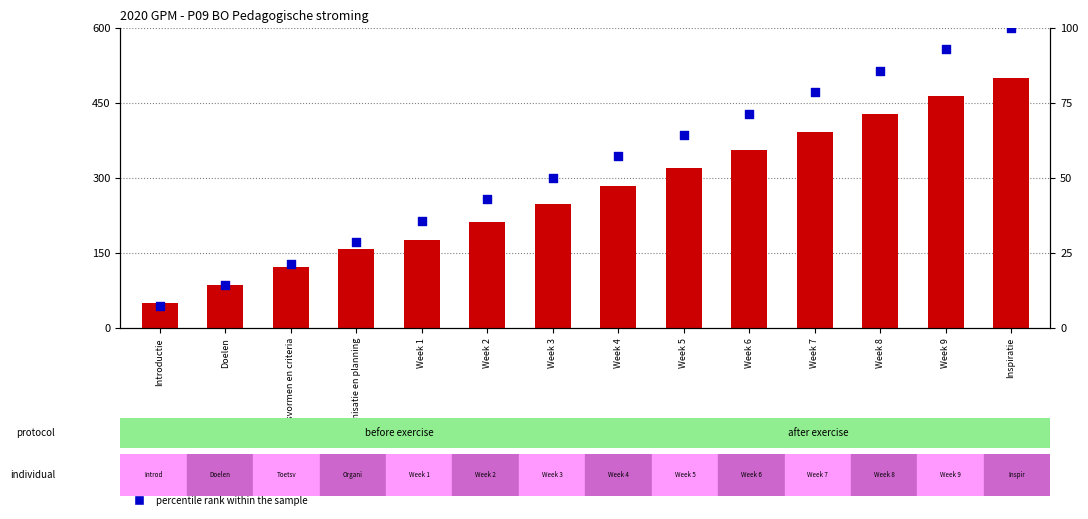

What are all the series names shown in the legend?

count, percentile rank within the sample